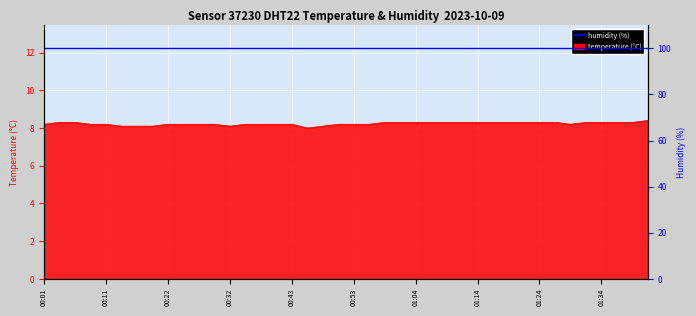

Reading left to right, extract all data points from this chart.

8.2	8.3	8.3	8.2	8.2	8.1	8.1	8.1	8.2	8.2	8.2	8.2	8.1	8.2	8.2	8.2	8.2	8.0	8.1	8.2	8.2	8.2	8.3	8.3	8.3	8.3	8.3	8.3	8.3	8.3	8.3	8.3	8.3	8.3	8.2	8.3	8.3	8.3	8.3	8.4